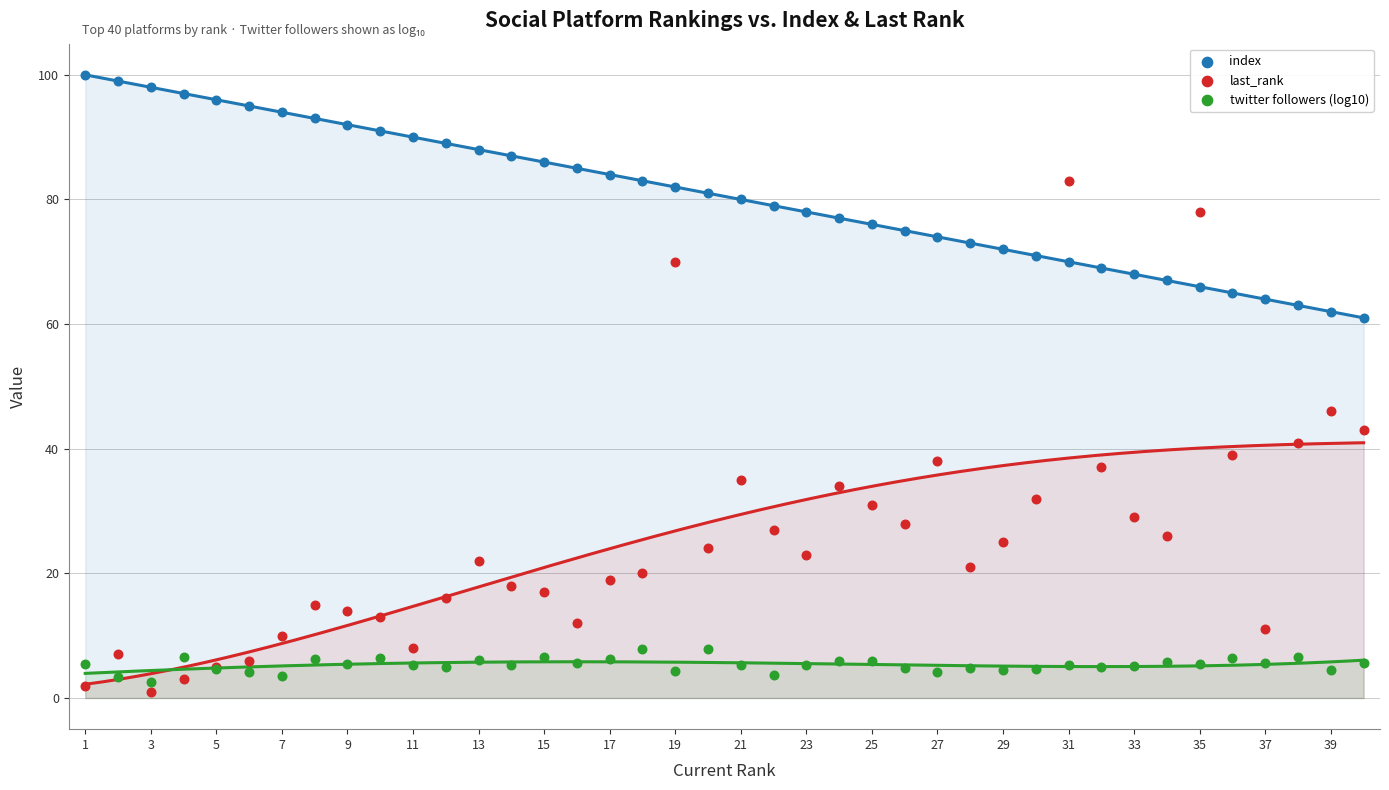

Which series has the largest Y range (max minus min)?

last_rank